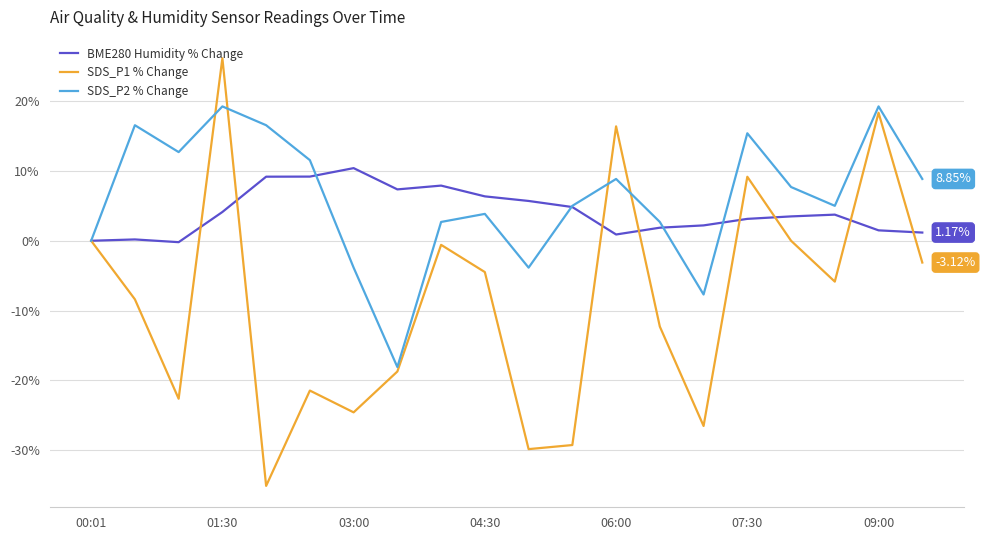

Rank the series by their maximum value, from highest to lowest.

SDS_P1 % Change, SDS_P2 % Change, BME280 Humidity % Change